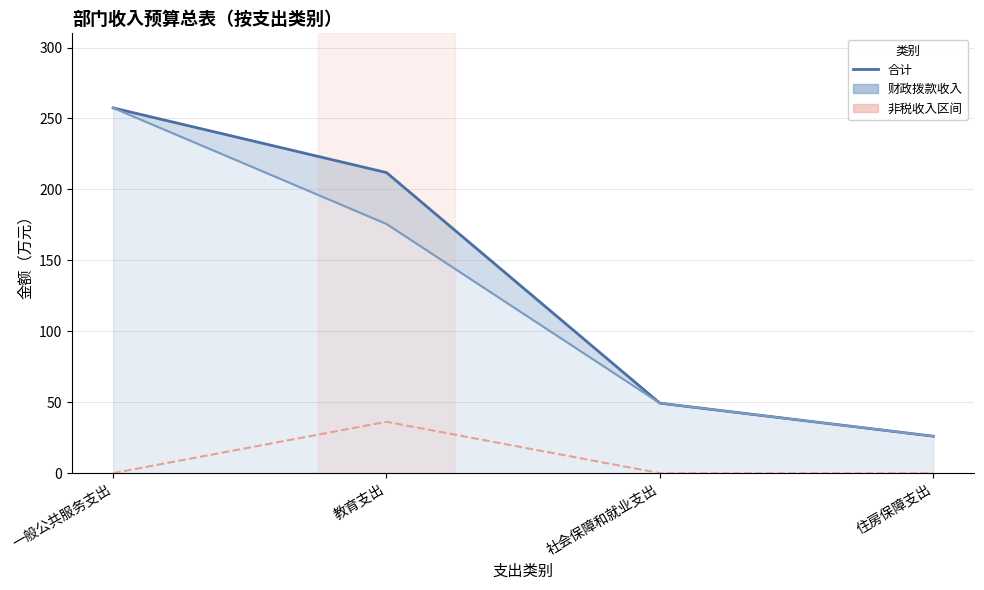

True or false: 财政拨款收入 has a value of 34.0 at 住房保障支出.

False